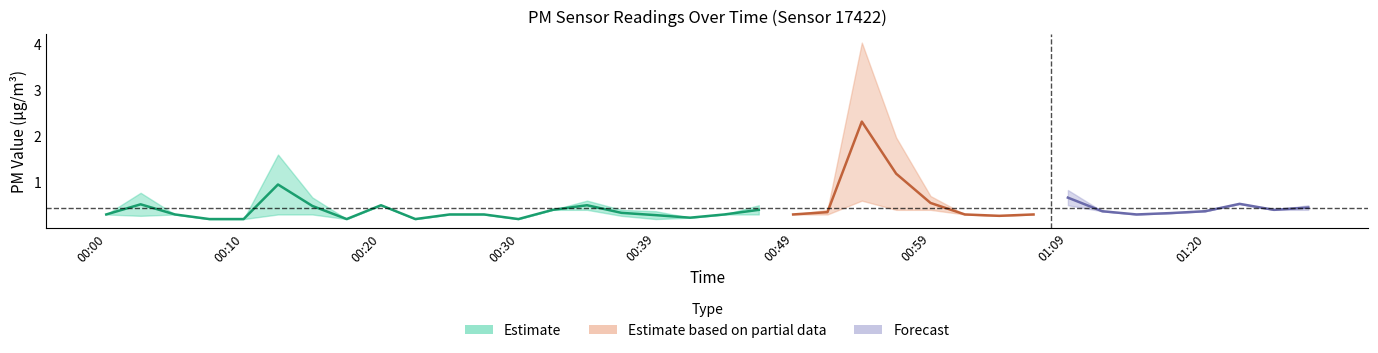

At which label is P2 closest to 0?

00:07